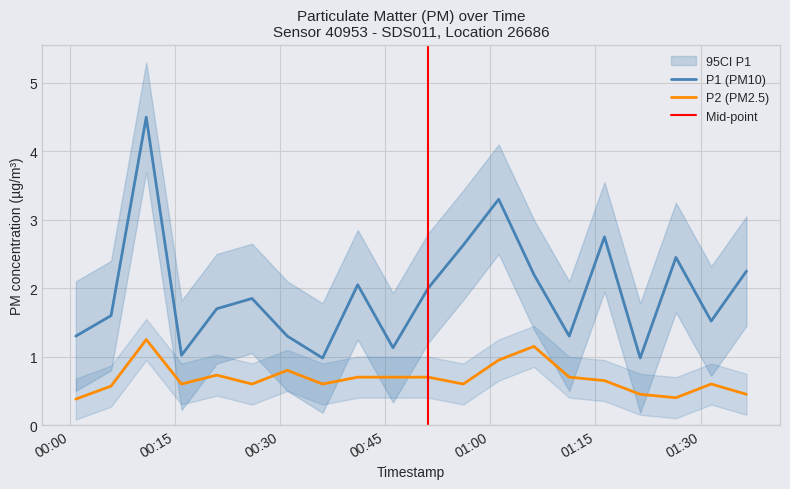

What is the highest value of the P1 (PM10) series?

4.5